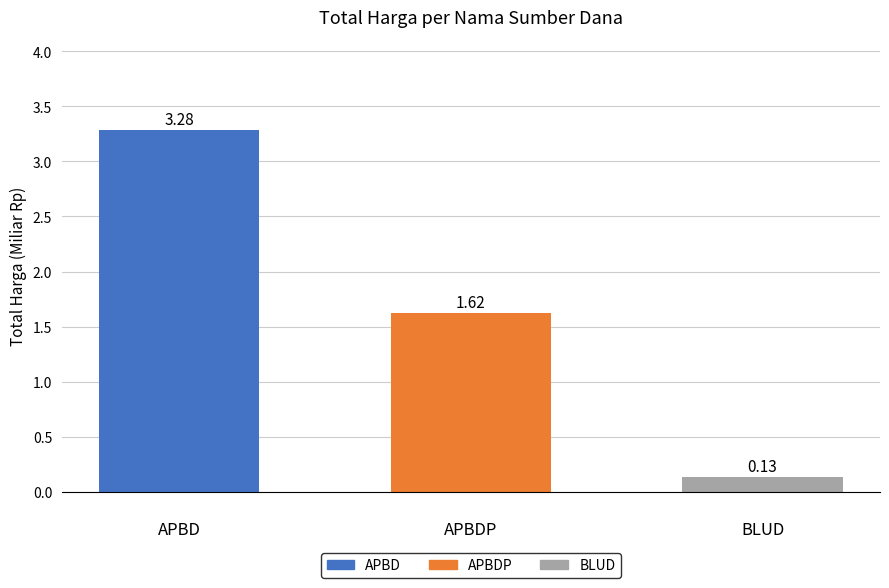

What is the change in value from 
APBDP to 
BLUD?

-1.5